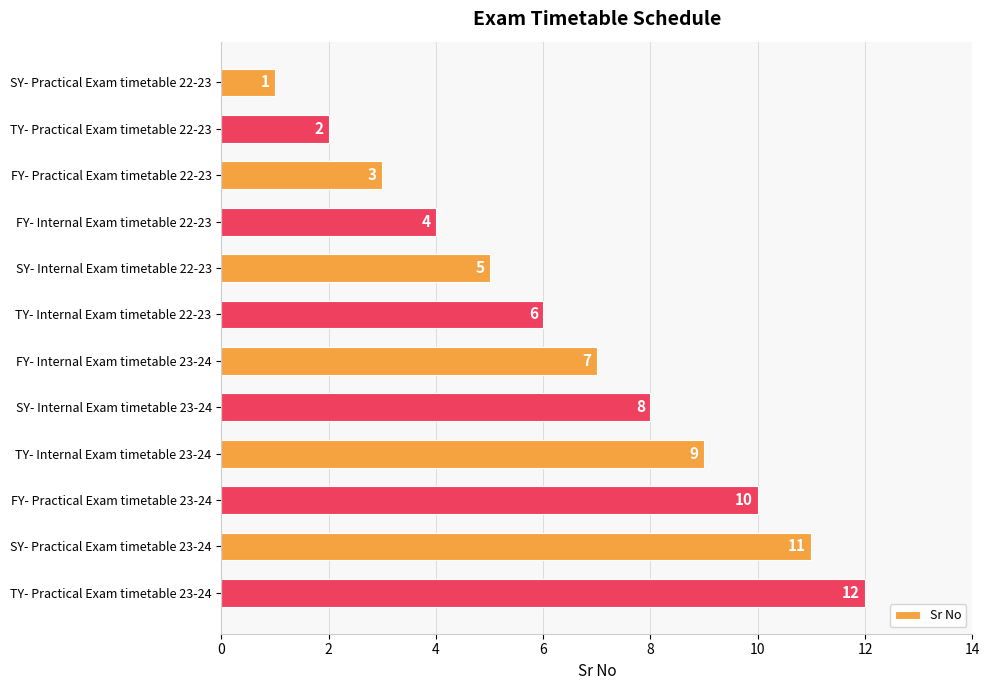

List the labels in order of value, smallest first.

SY- Practical Exam timetable 22-23, TY- Practical Exam timetable 22-23, FY- Practical Exam timetable 22-23, FY- Internal Exam timetable 22-23, SY- Internal Exam timetable 22-23, TY- Internal Exam timetable 22-23, FY- Internal Exam timetable 23-24, SY- Internal Exam timetable 23-24, TY- Internal Exam timetable 23-24, FY- Practical Exam timetable 23-24, SY- Practical Exam timetable 23-24, TY- Practical Exam timetable 23-24